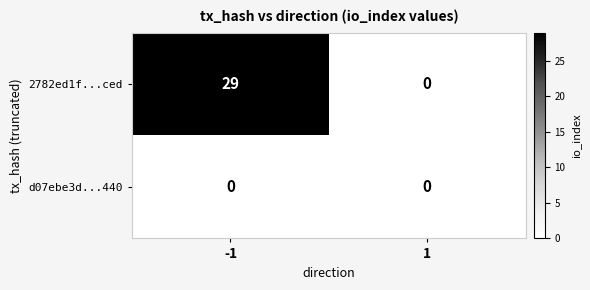

Reading left to right, transcribe all the data shown in this chart.

2782ed1f...ced: -1=29	1=0
d07ebe3d...440: -1=0	1=0